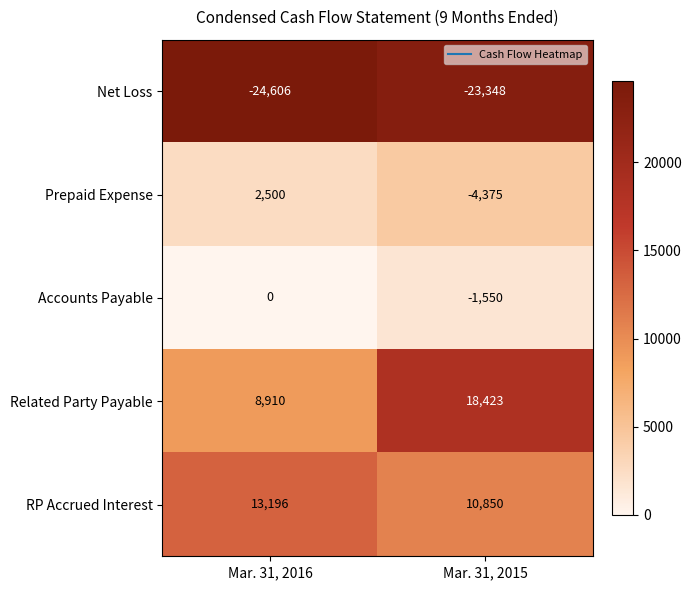

Which series has the largest total across all categories?

Related Party Payable